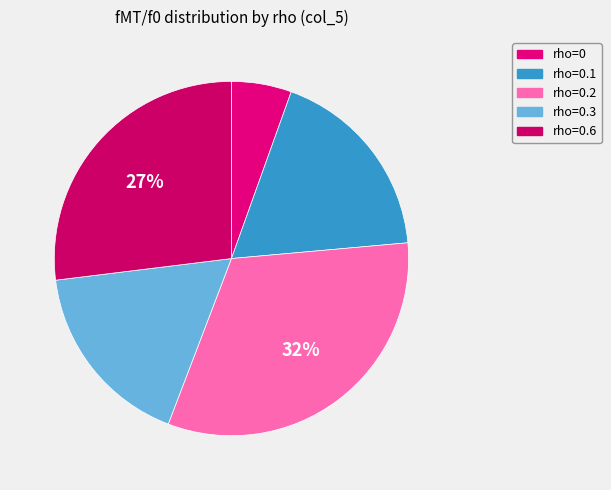

Rank the categories by value from lowest to highest.

rho=0, rho=0.3, rho=0.1, rho=0.6, rho=0.2